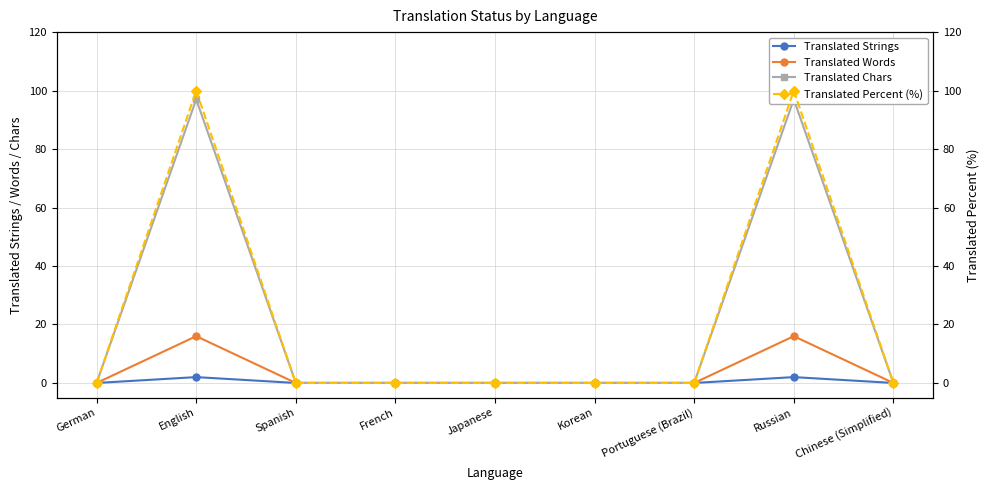

What is the difference between the second highest and second lowest values in the Translated Strings series?

2